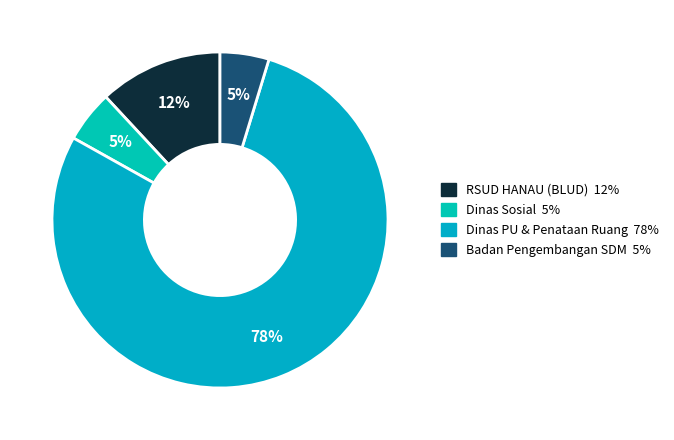

Count the number of slices in the pie.

4